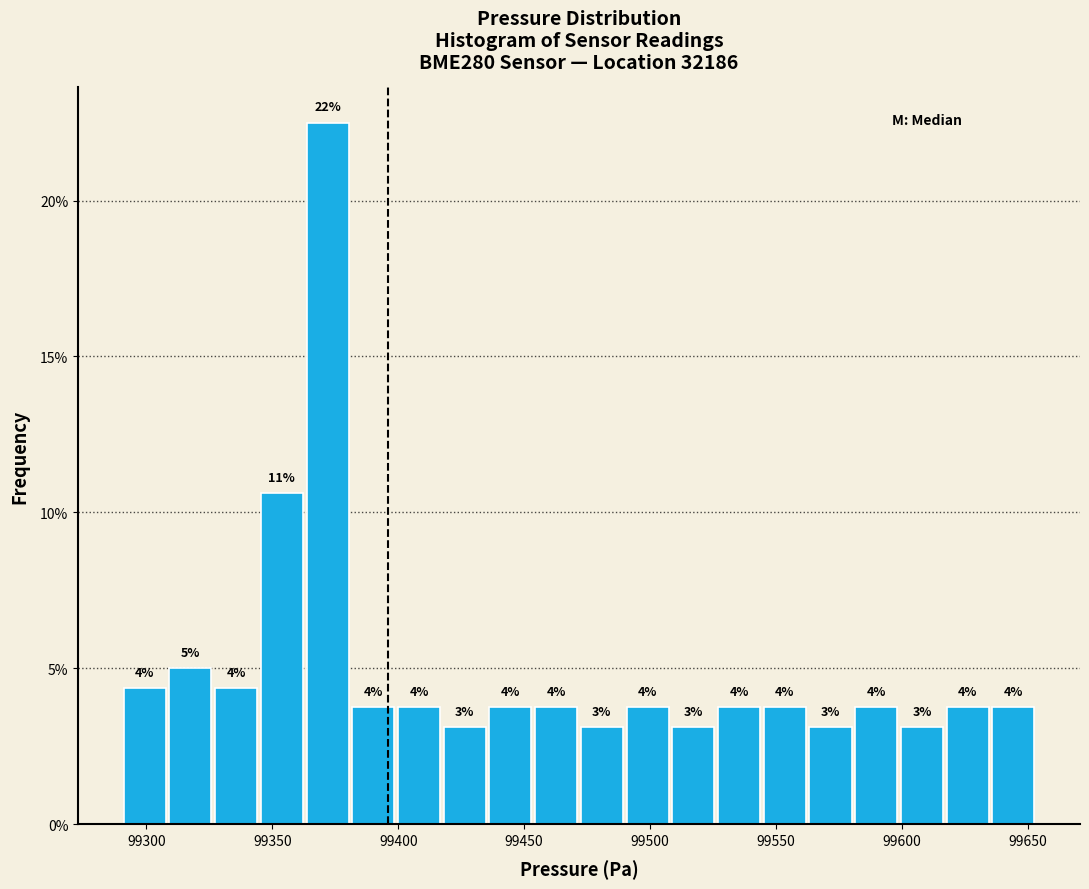

Read against the x-axis, roughly where is the centre of the tallest bar?

99370